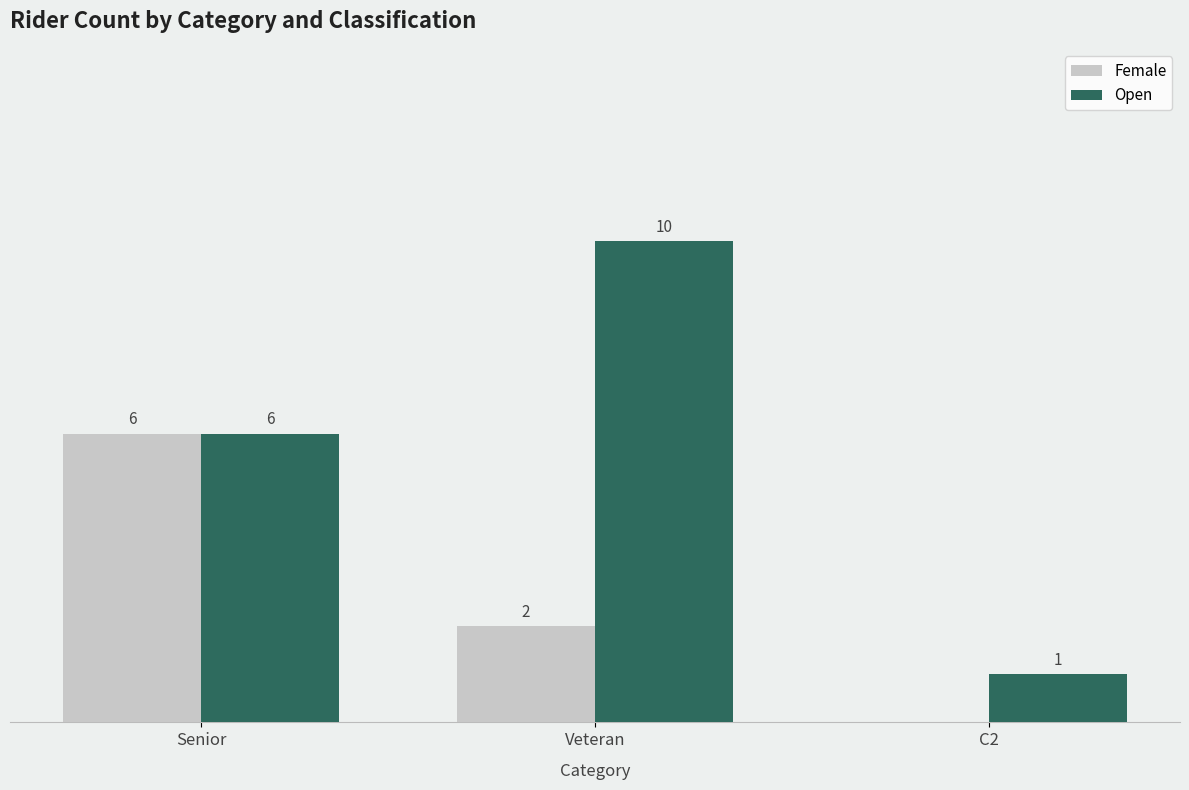

At which label is Open closest to 5?

Senior